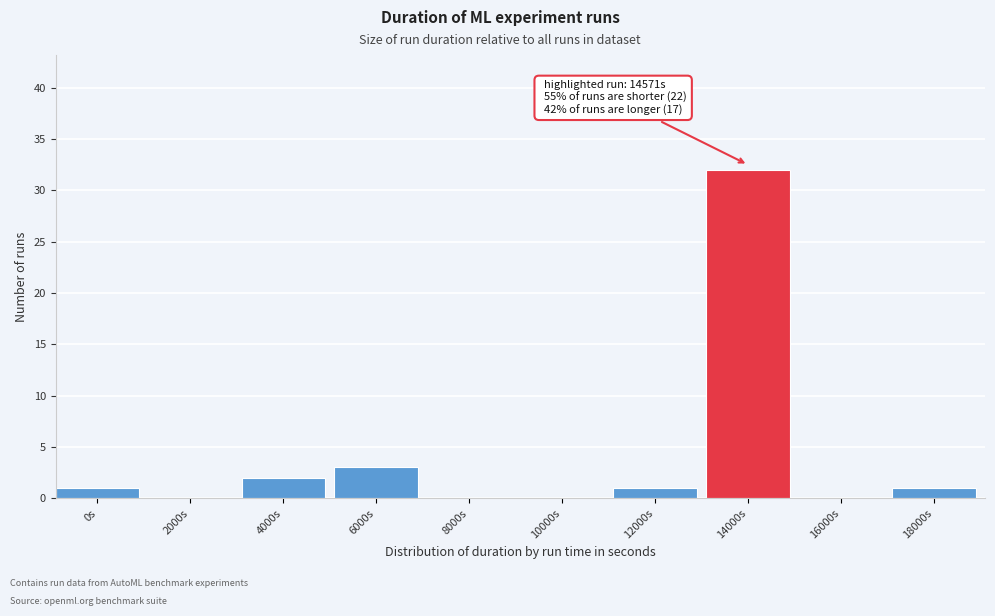

Reading left to right, list all the values displayed in this chart.

0s=1	2000s=0	4000s=2	6000s=3	8000s=0	10000s=0	12000s=1	14000s=32	16000s=0	18000s=1